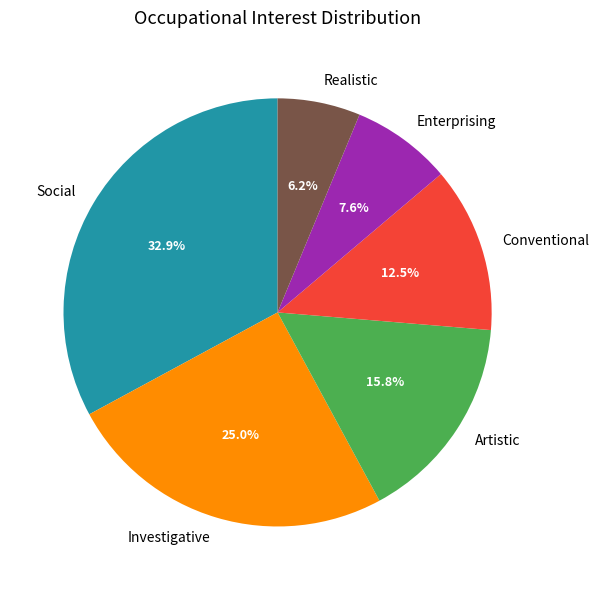

How much of the chart is everything except Investigative?

75.0%